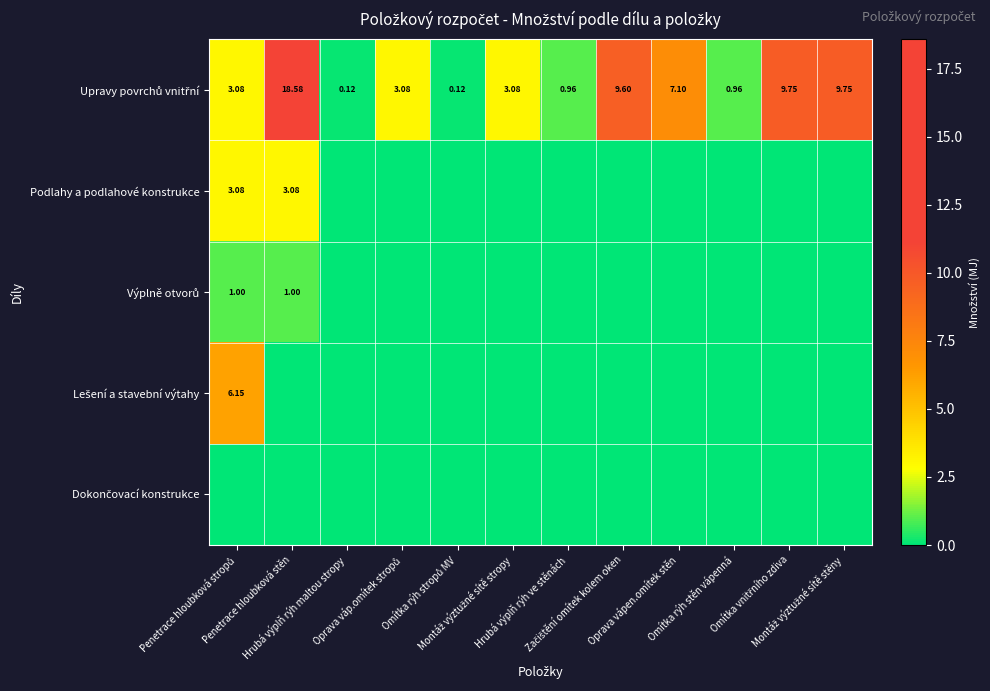

At Montáž výztužné sítě stropy, list the series in order from smallest to largest.

Podlahy a podlahové konstrukce, Výplně otvorů, Lešení a stavební výtahy, Dokončovací konstrukce, Upravy povrchů vnitřní